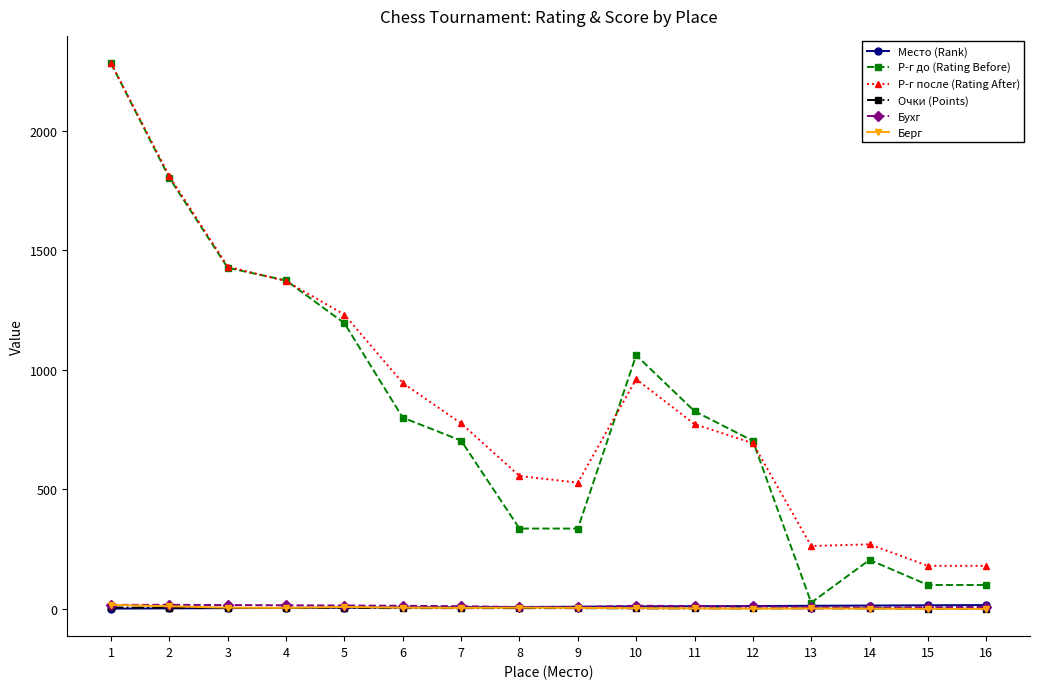

True or false: Бухг has more than 0 interior local peaks.

True